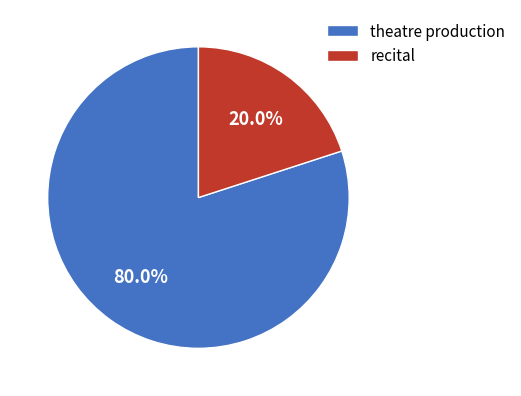

Does any single category account for the majority?

Yes